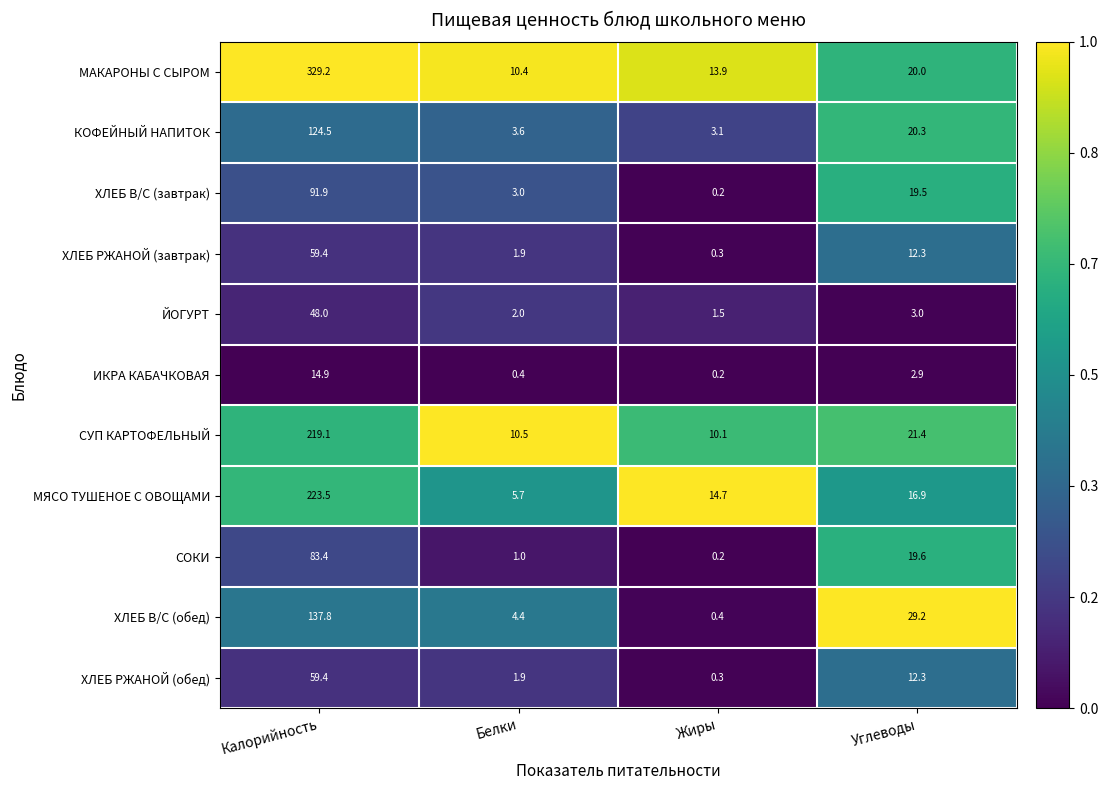

At which label is ХЛЕБ РЖАНОЙ (завтрак) closest to 29?

Углеводы